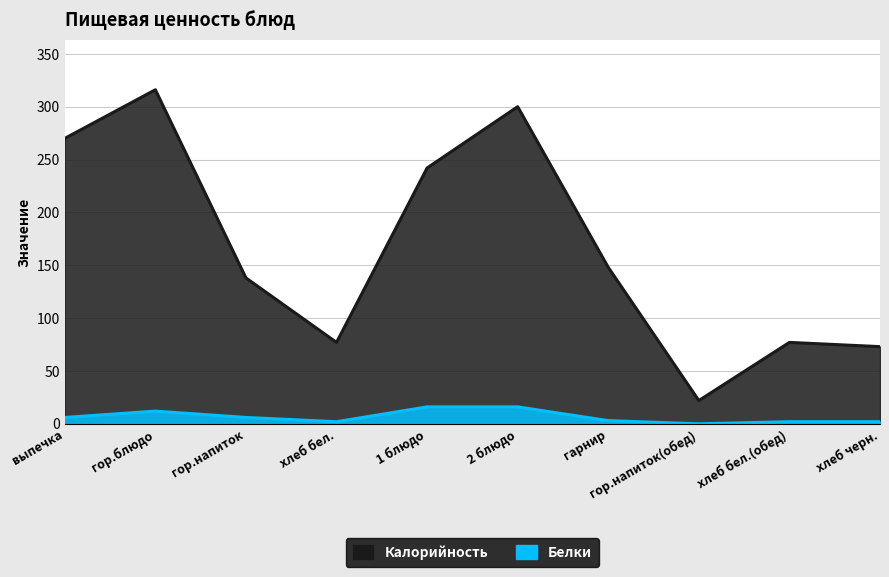

Is the value of Калорийность at выпечка greater than the value of Белки at выпечка?

Yes